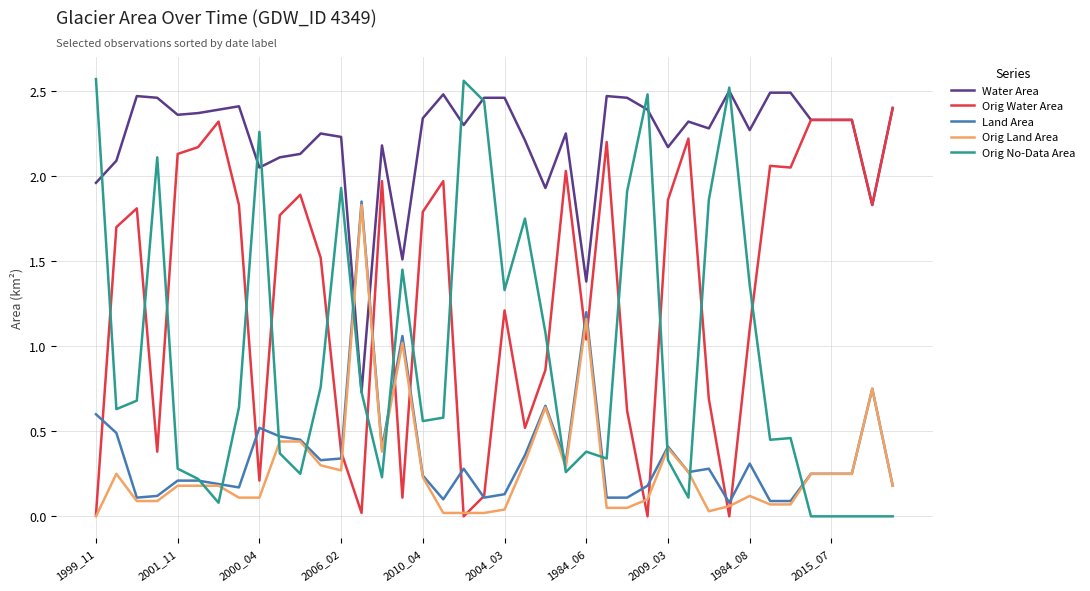

Which series has the largest total across all categories?

Water Area